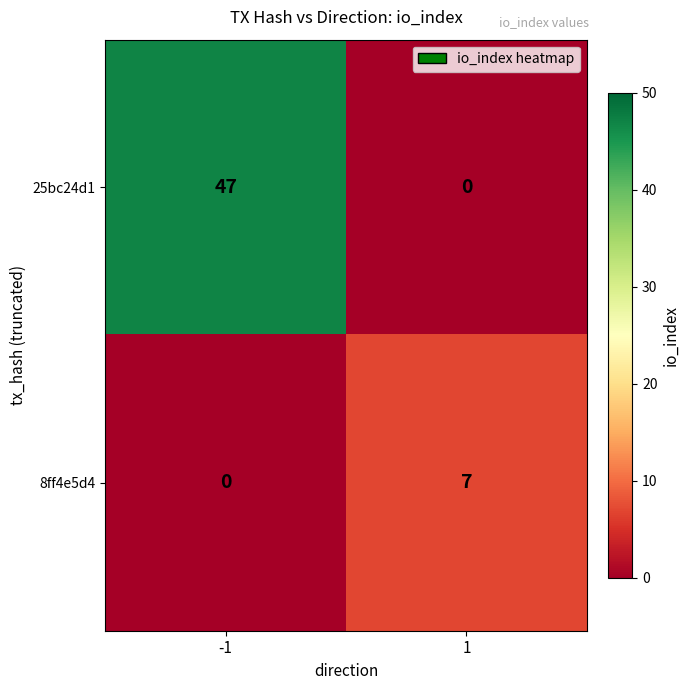

What is the maximum value for 25bc24d1?

47